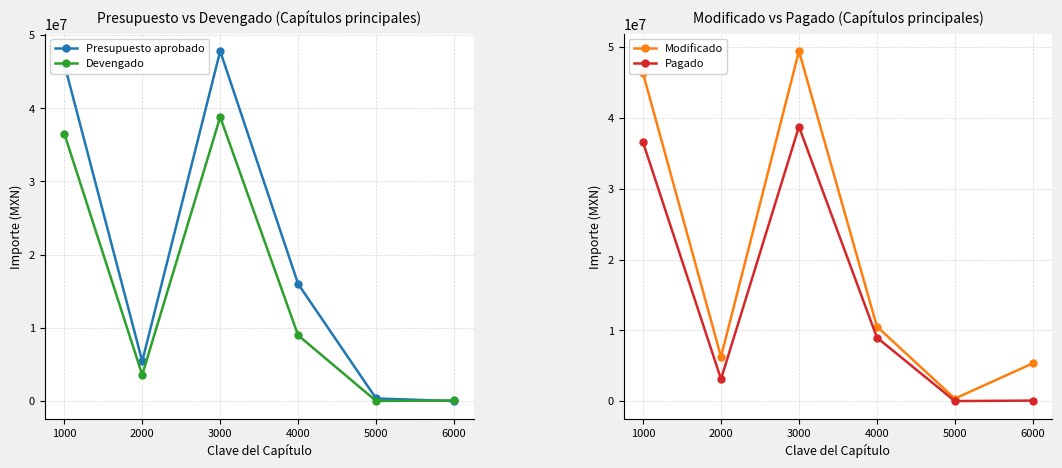

Reading right to left, list all the values displayed in this chart.

Presupuesto aprobado: 0.0	360157.2	16001343.4	47815701.7	5440534.3	46073401.6
Devengado: 80477.0	18441.4	8984613.2	38806024.7	3583488.0	36547800.8
Modificado: 5344749.4	360157.2	10539470.4	49447198.1	6264858.9	46301155.3
Pagado: 80477.0	9008.6	8984613.2	38773886.2	3114070.8	36547800.8